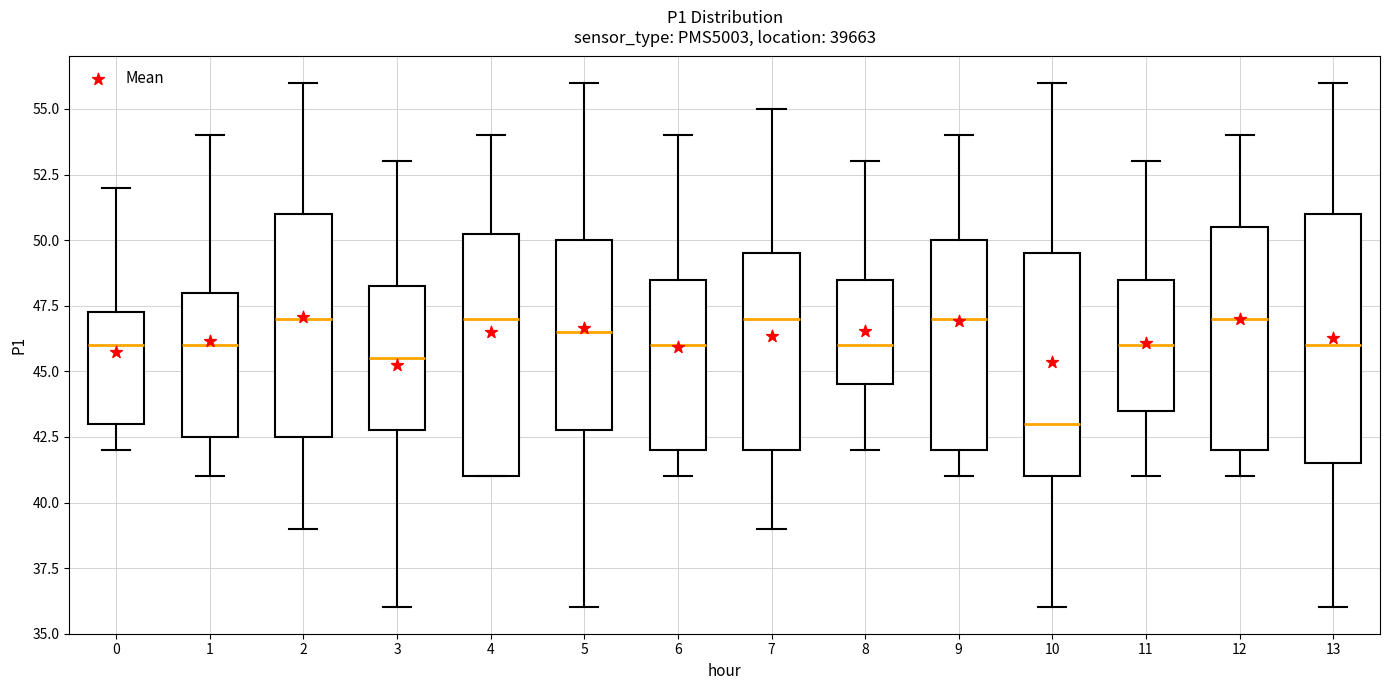

Reading left to right, read every box against the y-axis: the position of its median line, the range the box covers, and the ends of its whiskers. The values are not printed on the chart, so give them approximately, as read against the axis.

0: median 46.0, box 43.0 to 47.5, whiskers 42.0 to 52.0
1: median 46.0, box 42.5 to 48.0, whiskers 41.0 to 54.0
2: median 47.0, box 42.5 to 51.0, whiskers 39.0 to 56.0
3: median 45.5, box 43.0 to 48.5, whiskers 36.0 to 53.0
4: median 47.0, box 41.0 to 50.5, whiskers 41.0 to 54.0
5: median 46.5, box 43.0 to 50.0, whiskers 36.0 to 56.0
6: median 46.0, box 42.0 to 48.5, whiskers 41.0 to 54.0
7: median 47.0, box 42.0 to 49.5, whiskers 39.0 to 55.0
8: median 46.0, box 44.5 to 48.5, whiskers 42.0 to 53.0
9: median 47.0, box 42.0 to 50.0, whiskers 41.0 to 54.0
10: median 43.0, box 41.0 to 49.5, whiskers 36.0 to 56.0
11: median 46.0, box 43.5 to 48.5, whiskers 41.0 to 53.0
12: median 47.0, box 42.0 to 50.5, whiskers 41.0 to 54.0
13: median 46.0, box 41.5 to 51.0, whiskers 36.0 to 56.0